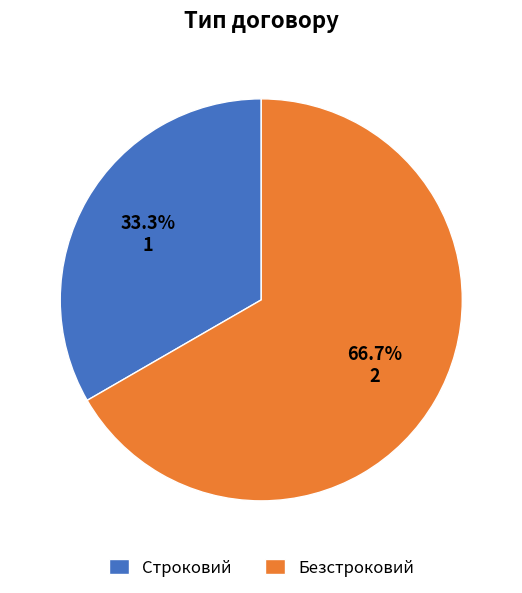

Combined, what portion of the pie is Строковий and Безстроковий?

100.0%